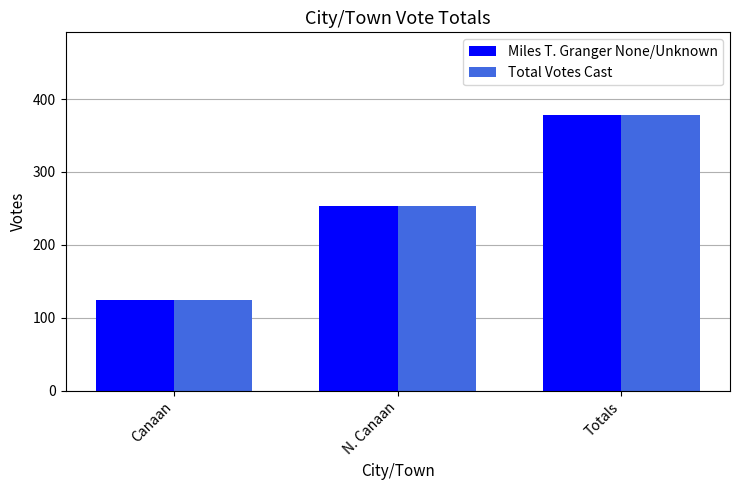

What is the approximate value of Total Votes Cast at Canaan?

125